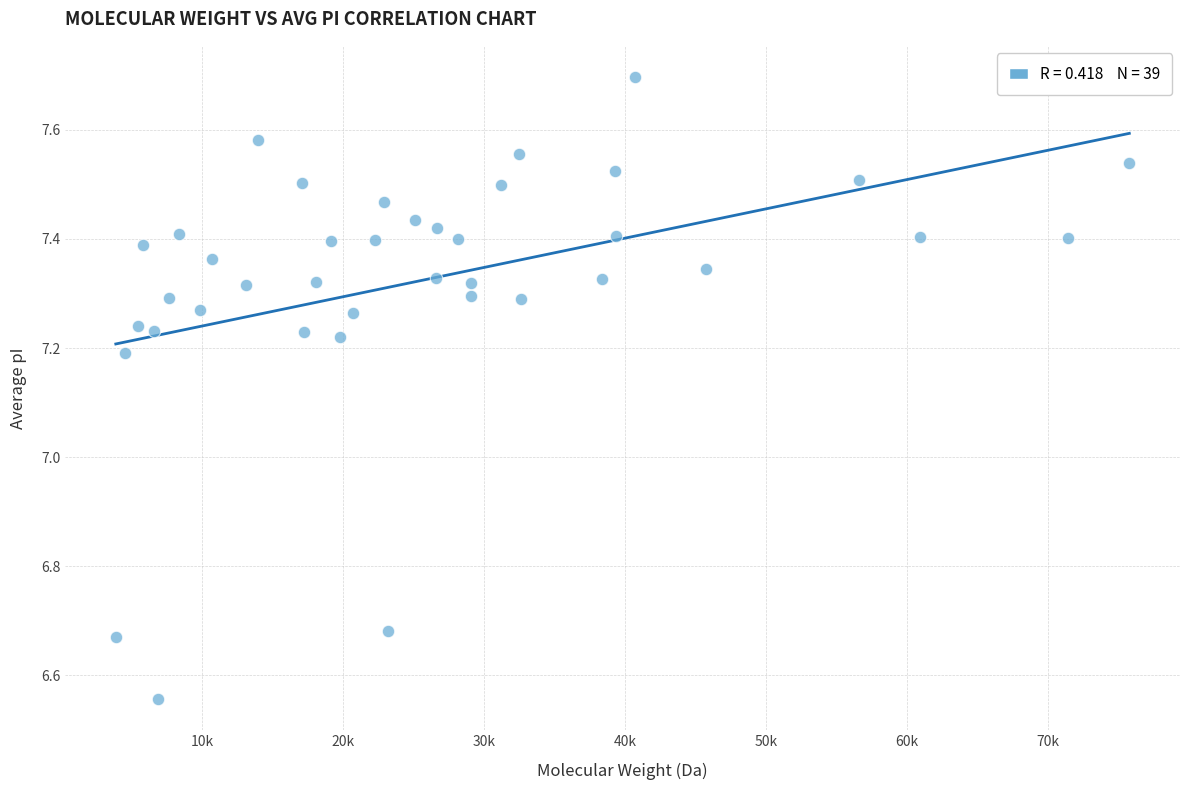

What is the range of X values (max minus min)?

71903.2